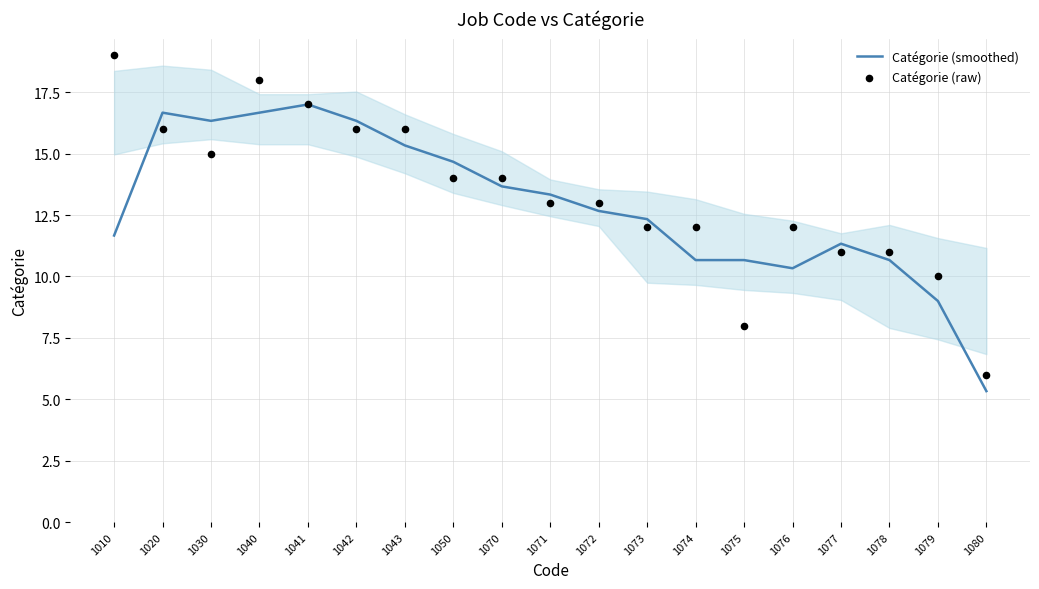

Which series contains the lowest Y value?

Catégorie (smoothed)